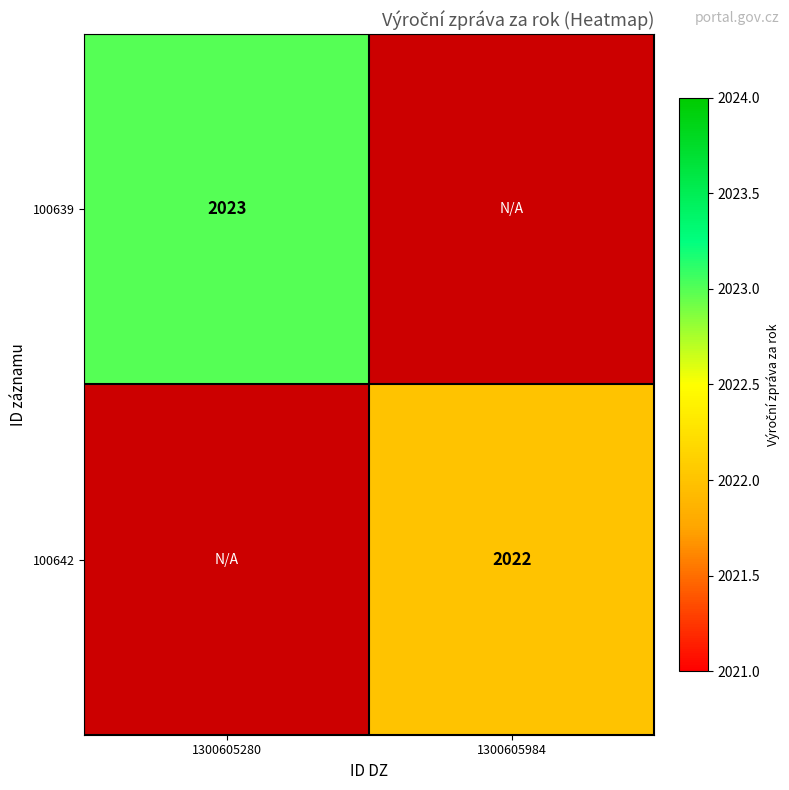

The 100639 series shows 2023 at 1300605280. True or false?

True